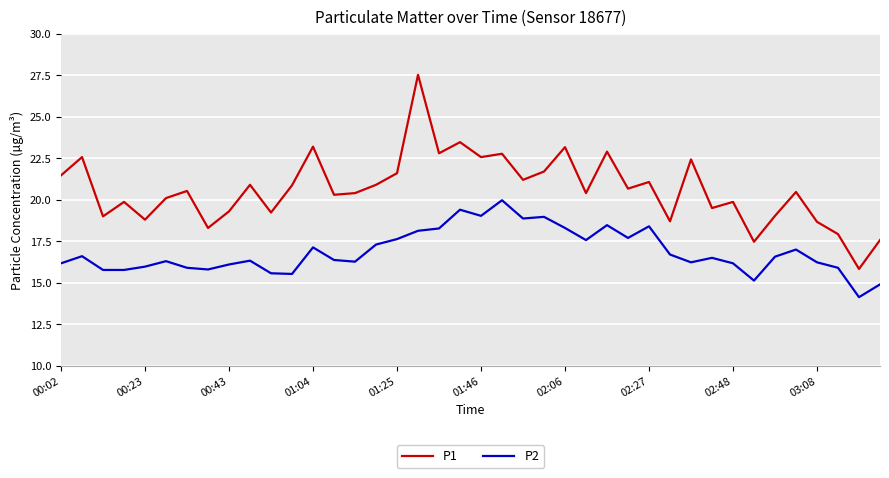

Rank the series by their average value, from highest to lowest.

P1, P2